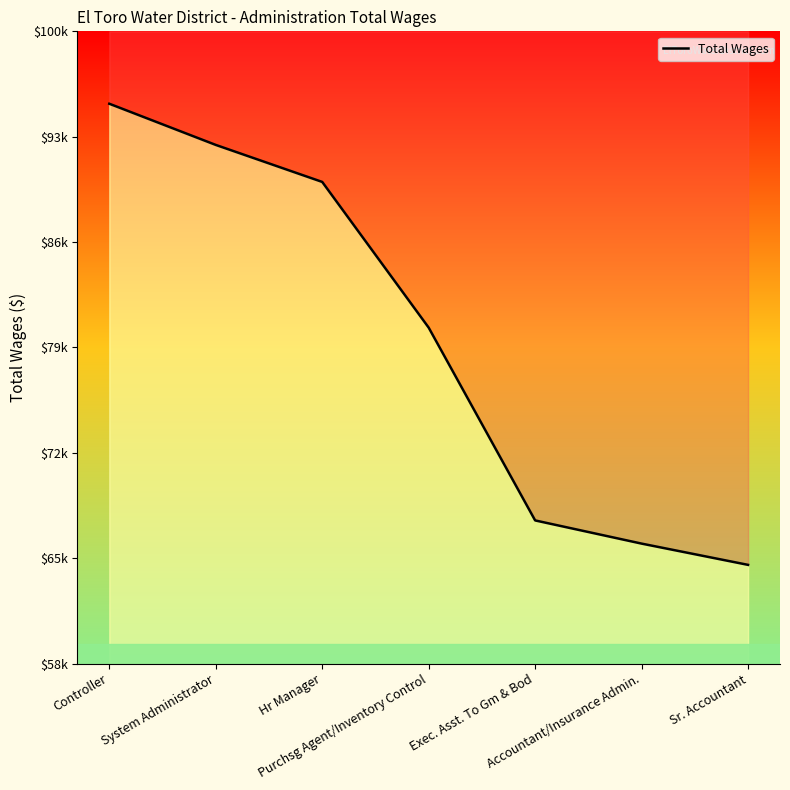

What is the value of the 1st point from the left?

94892